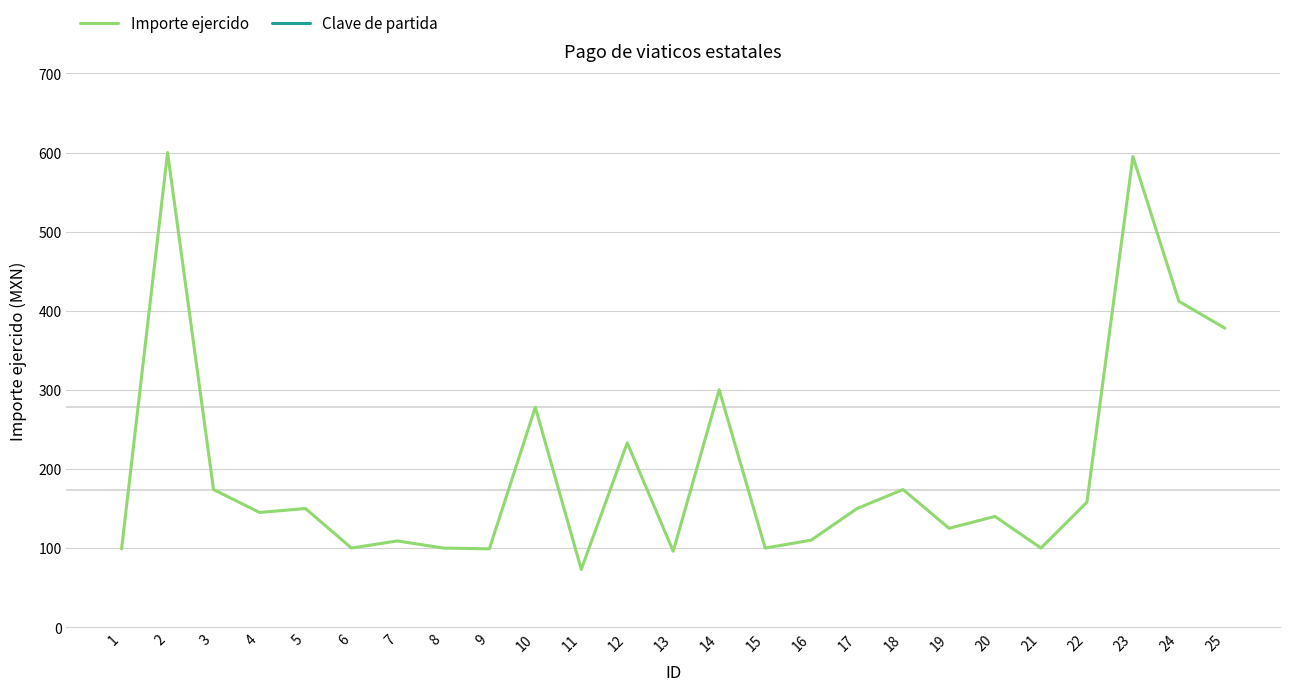

What is the approximate value of Importe ejercido at 14?

300.0